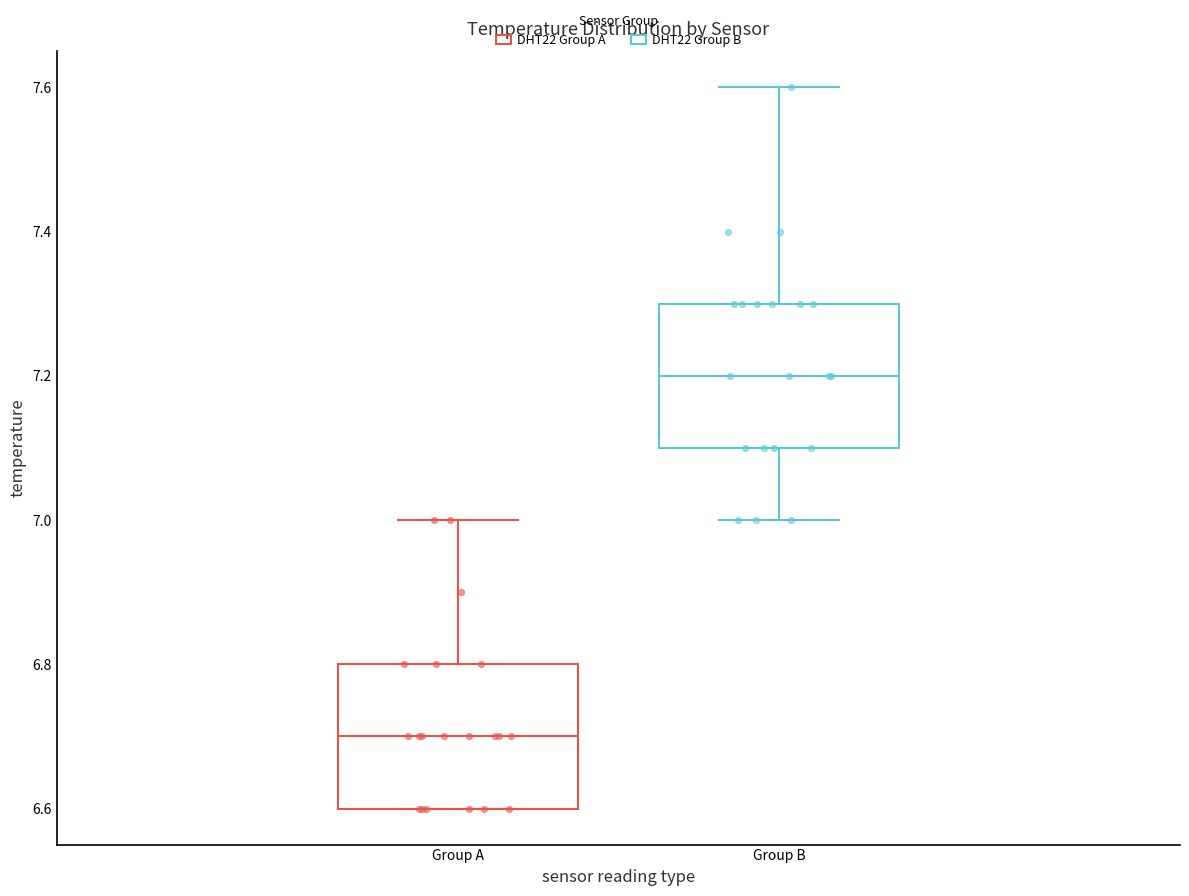

Reading left to right, read every box against the y-axis: the position of its median line, the range the box covers, and the ends of its whiskers. The values are not printed on the chart, so give them approximately, as read against the axis.

Group A: median 6.7, box 6.6 to 6.8, whiskers 6.6 to 7.0
Group B: median 7.2, box 7.1 to 7.3, whiskers 7.0 to 7.6